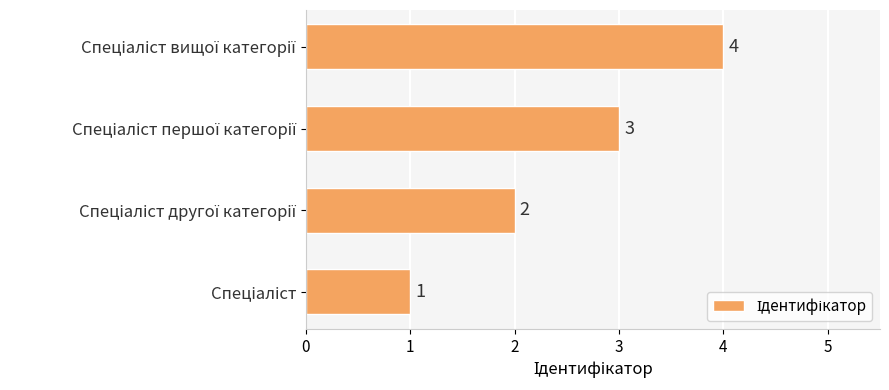

What is the maximum value shown in the chart?

4